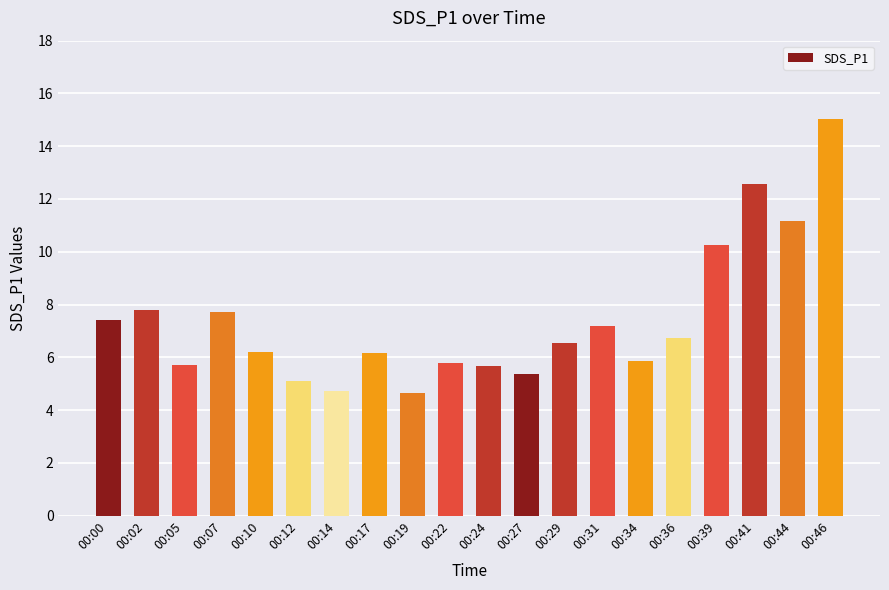

What is the minimum value shown in the chart?

4.7